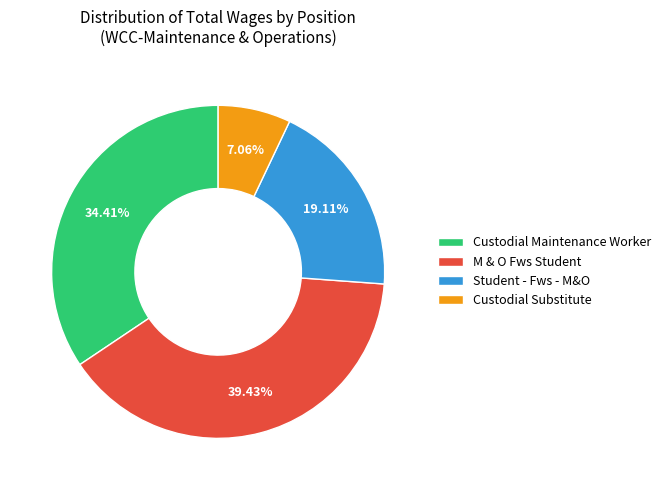

Which category has the smallest portion of the pie?

Custodial Substitute